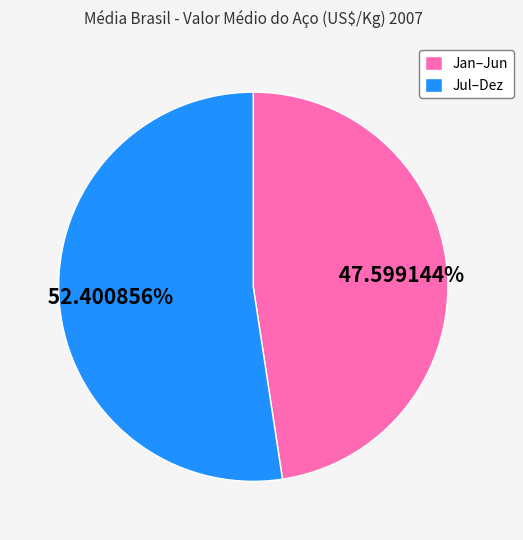

Do Jan–Jun and Jul–Dez together represent more than half of the pie?

Yes